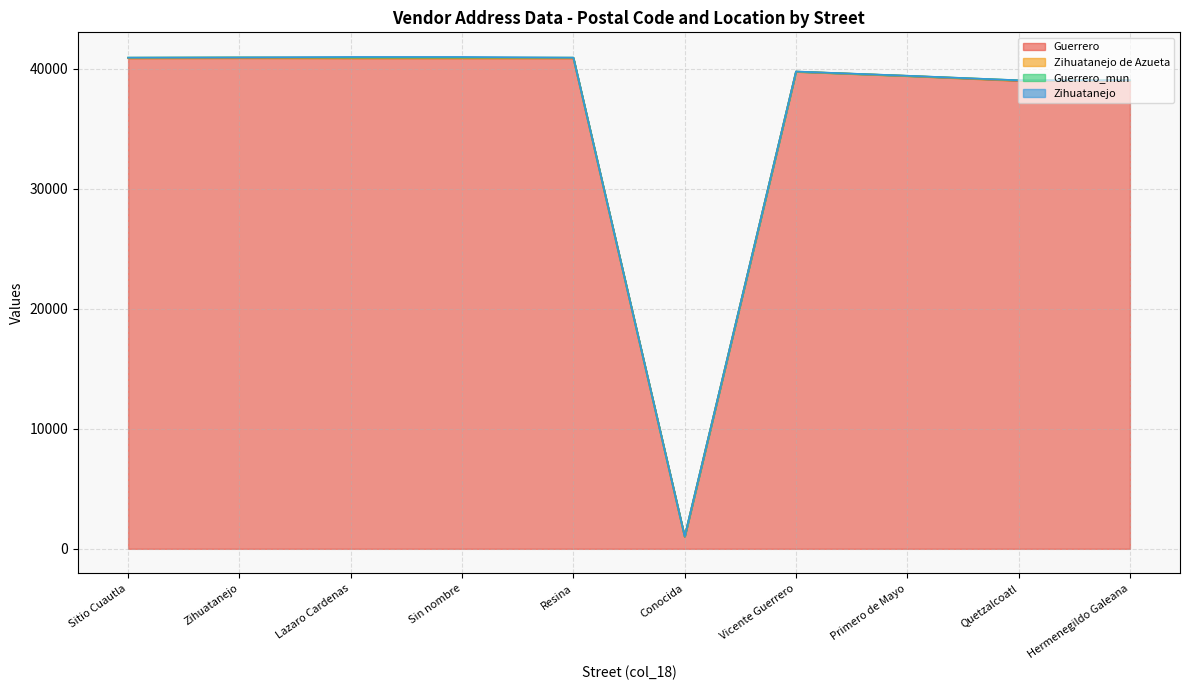

At how many categories does at least one series exceed 12772?

9